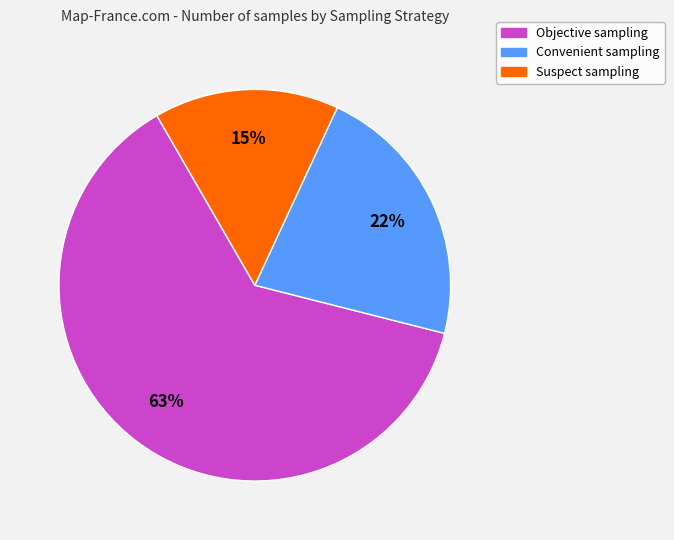

True or false: Suspect sampling accounts for 15% of the total.

True